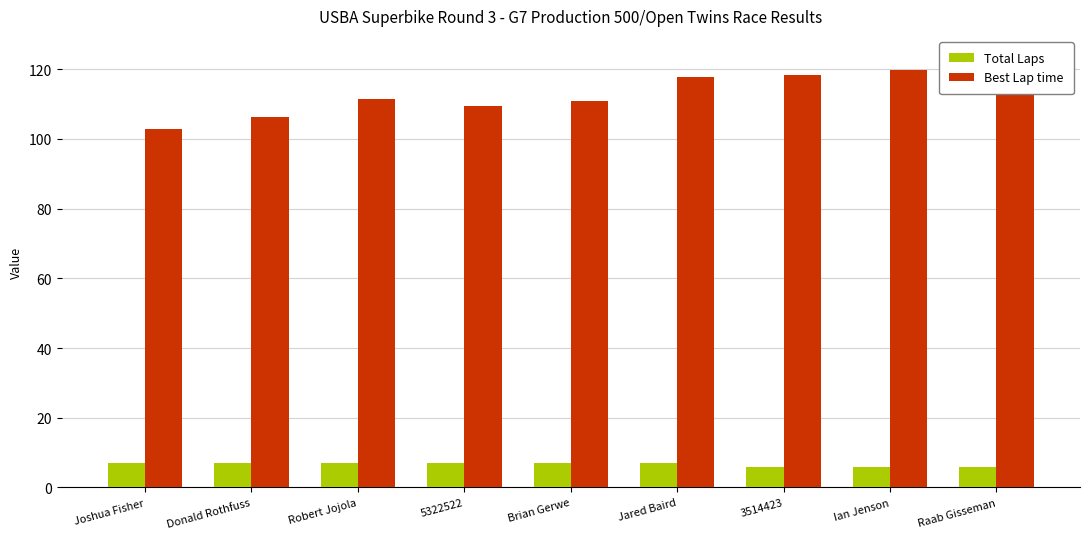

What is the highest value of the Total Laps series?

7.0